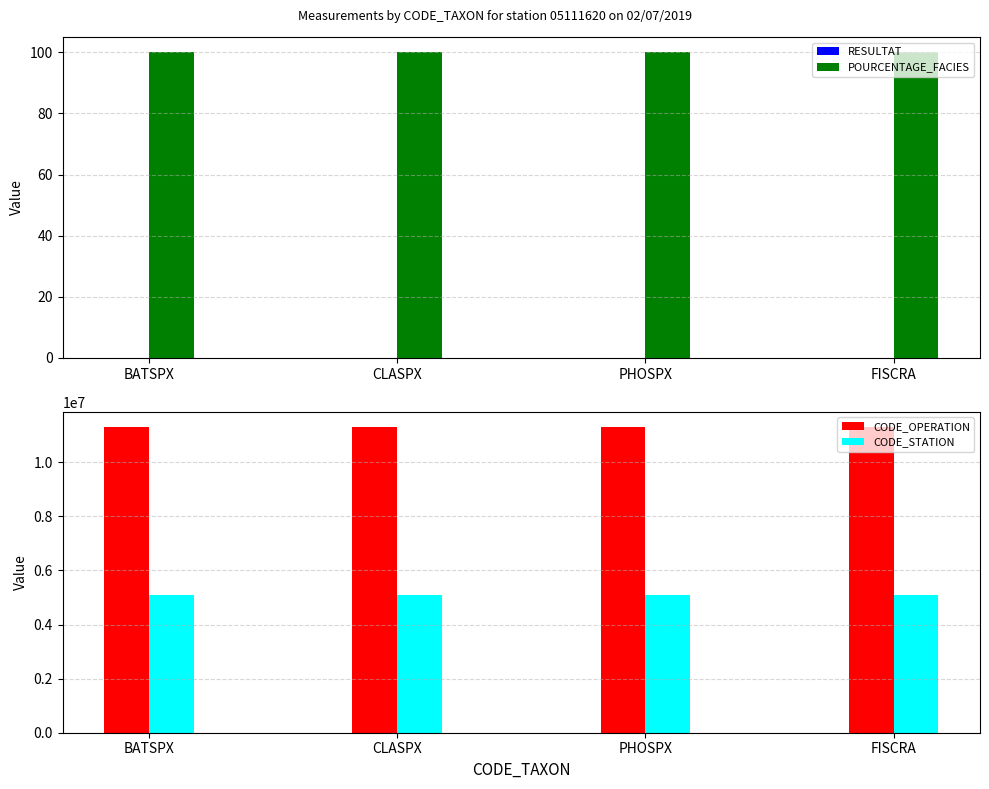

The POURCENTAGE_FACIES series shows 146.3 at FISCRA. True or false?

False